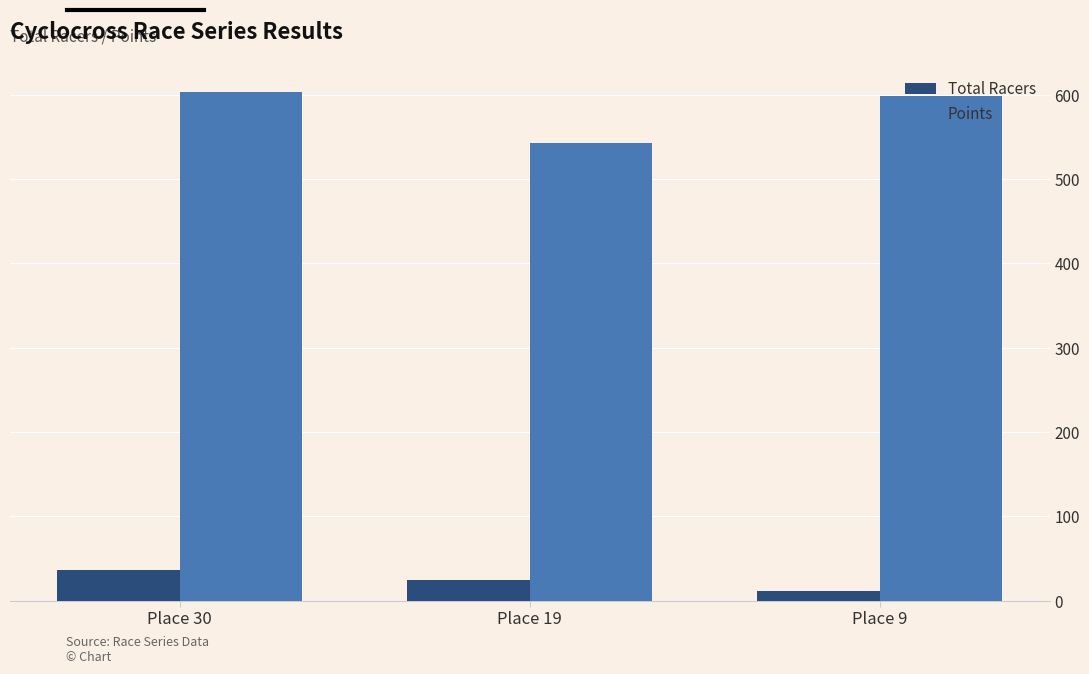

What is the maximum value shown in the chart?

603.2